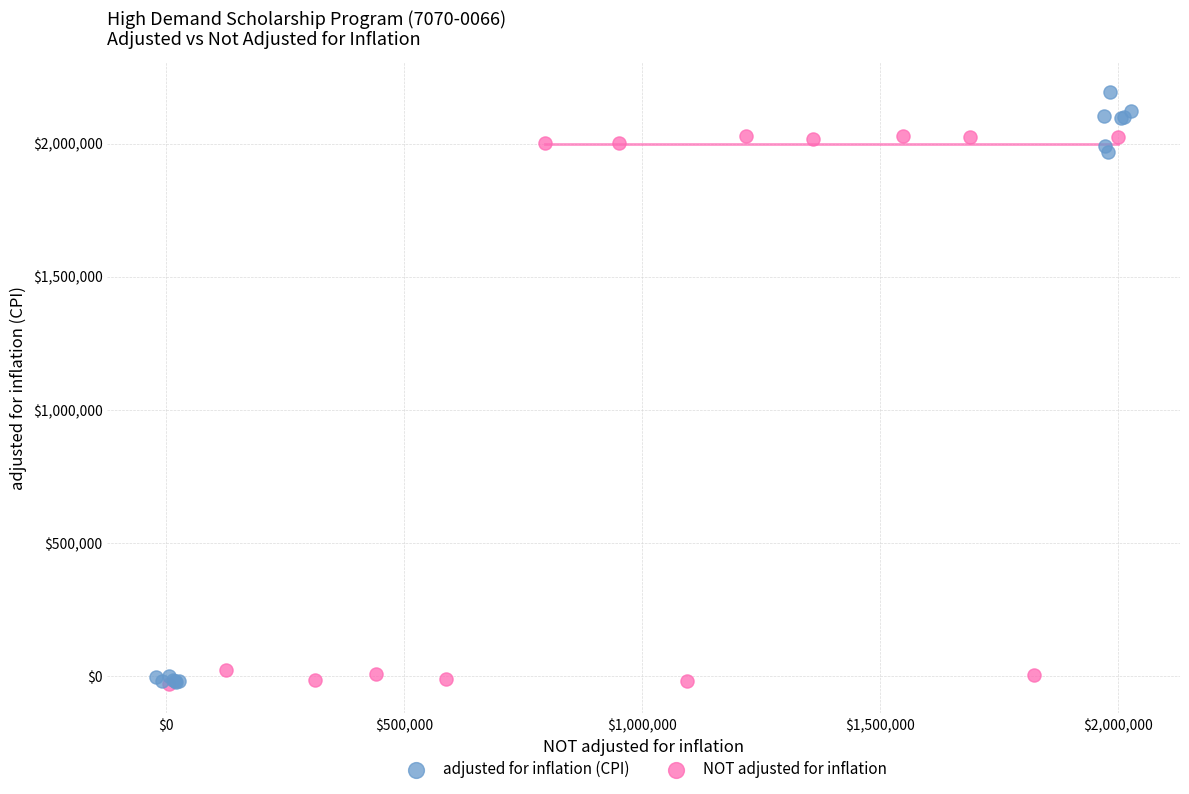

Which series has the largest Y range (max minus min)?

adjusted for inflation (CPI)